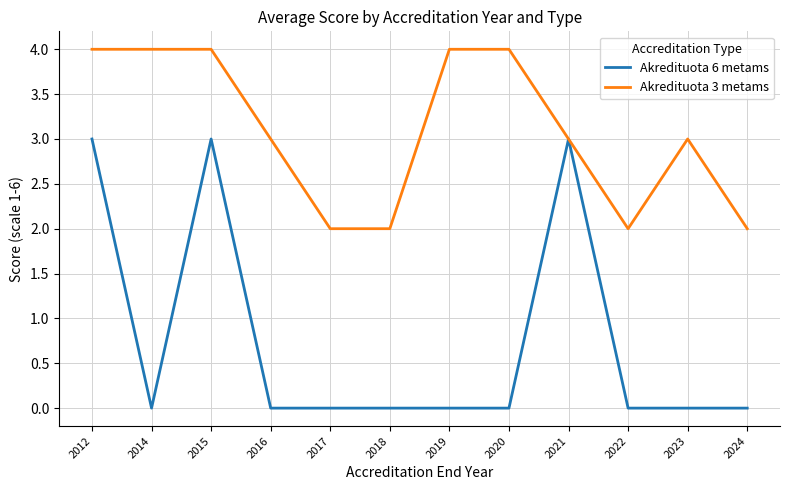

What is the spread (max minus min) of values at 2018?

2